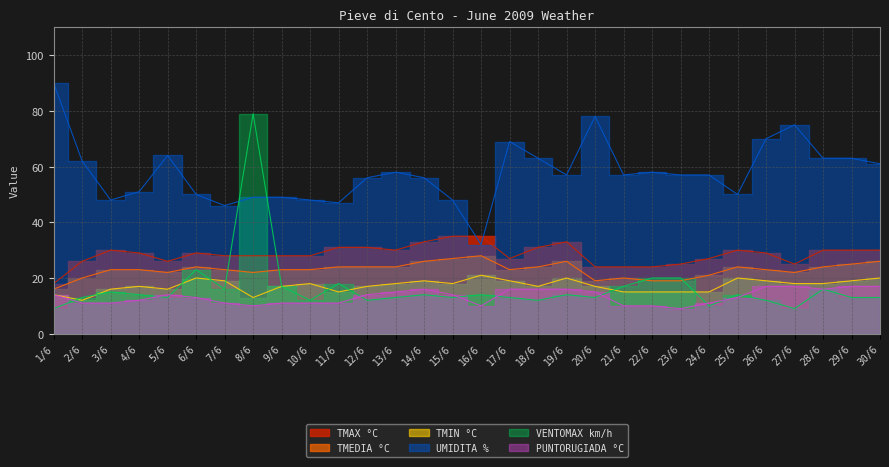

Is the value of VENTOMAX km/h at 12/6 greater than the value of PUNTORUGIADA °C at 23/6?

Yes